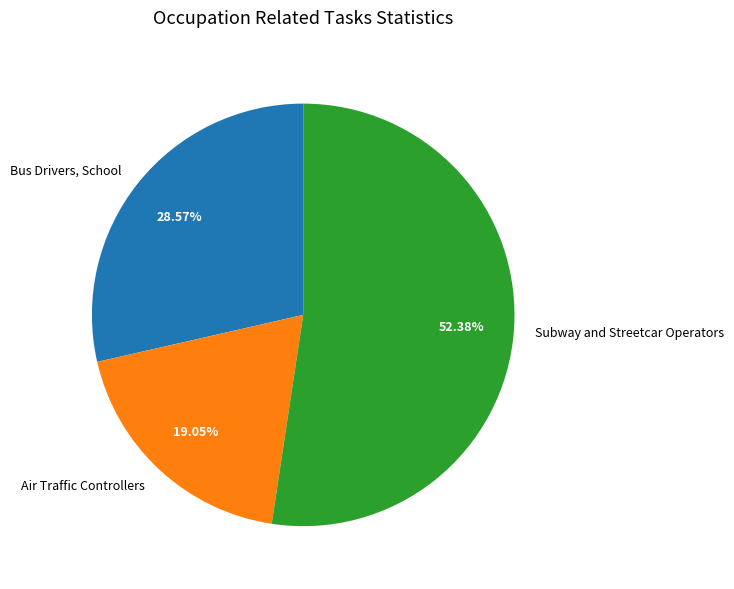

Which has a higher value, Subway and Streetcar Operators or Bus Drivers, School?

Subway and Streetcar Operators